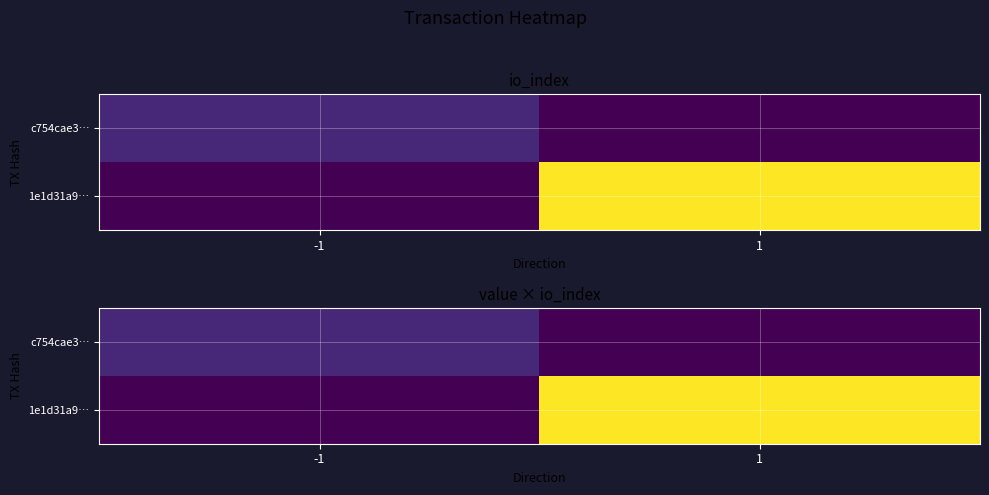

At which label does c754cae3… reach its minimum?

1